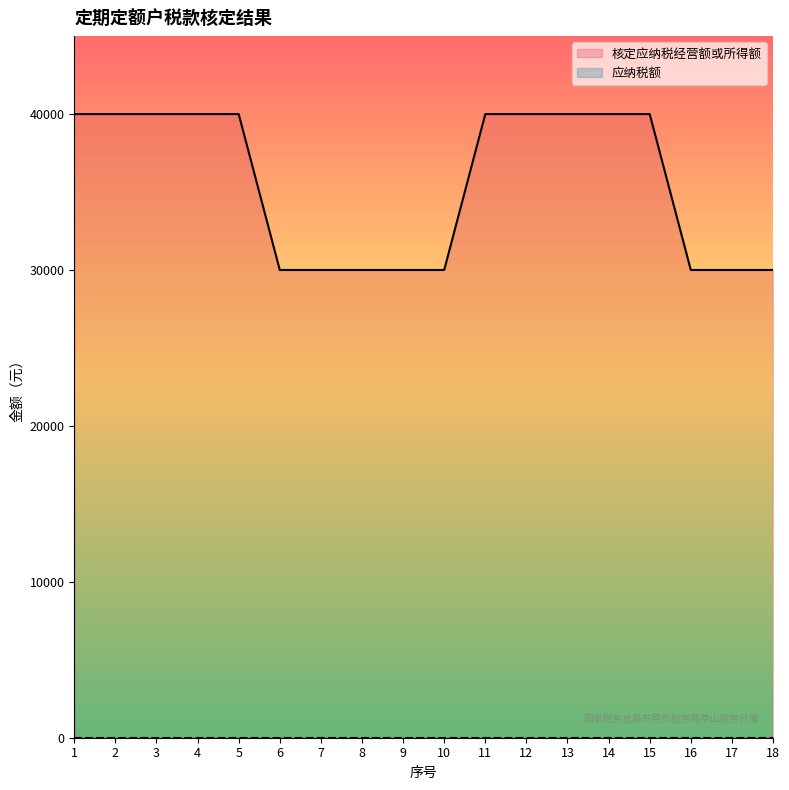

What is the value of the 17th point from the left?

30000